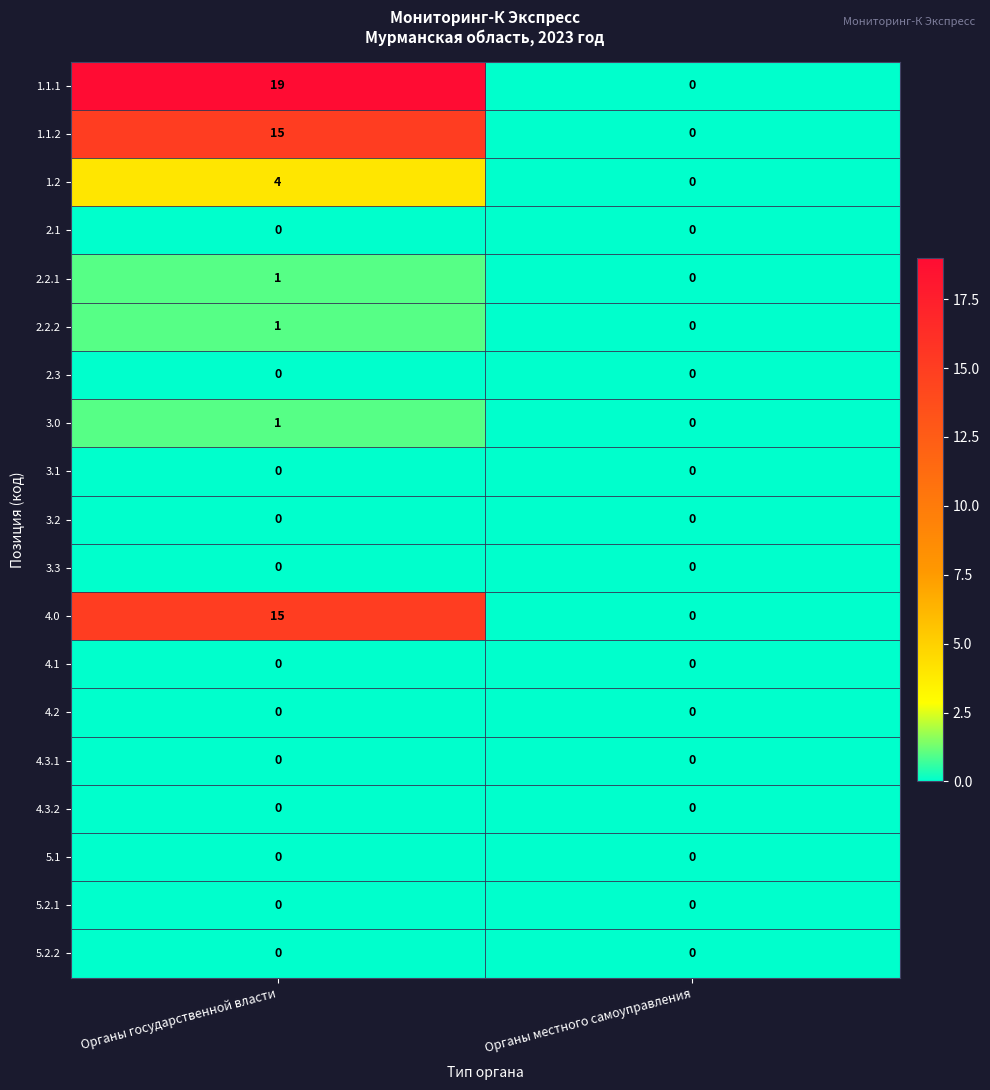

What is the sum of the 1.1.2 values at Органы местного самоуправления and Органы государственной власти?

15